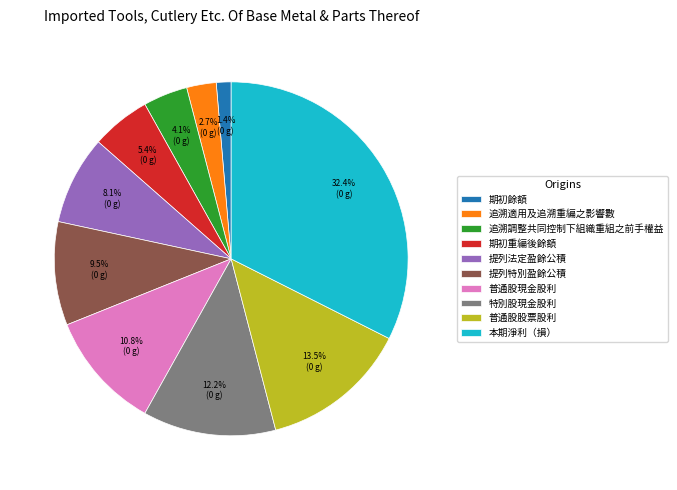

The 本期淨利（損） slice represents 23% of the pie. True or false?

False